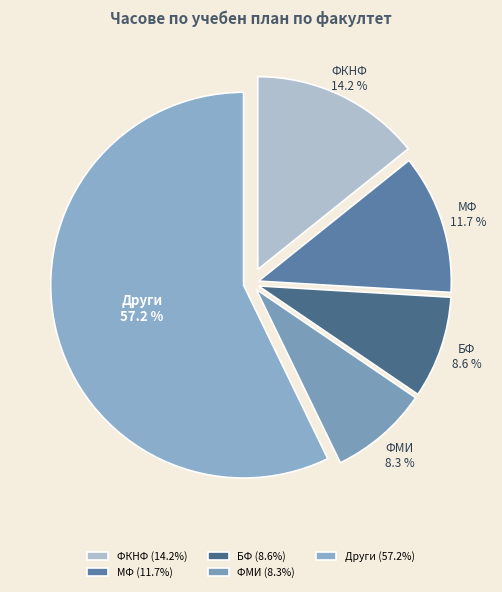

Does Други represent more than half of the total?

Yes